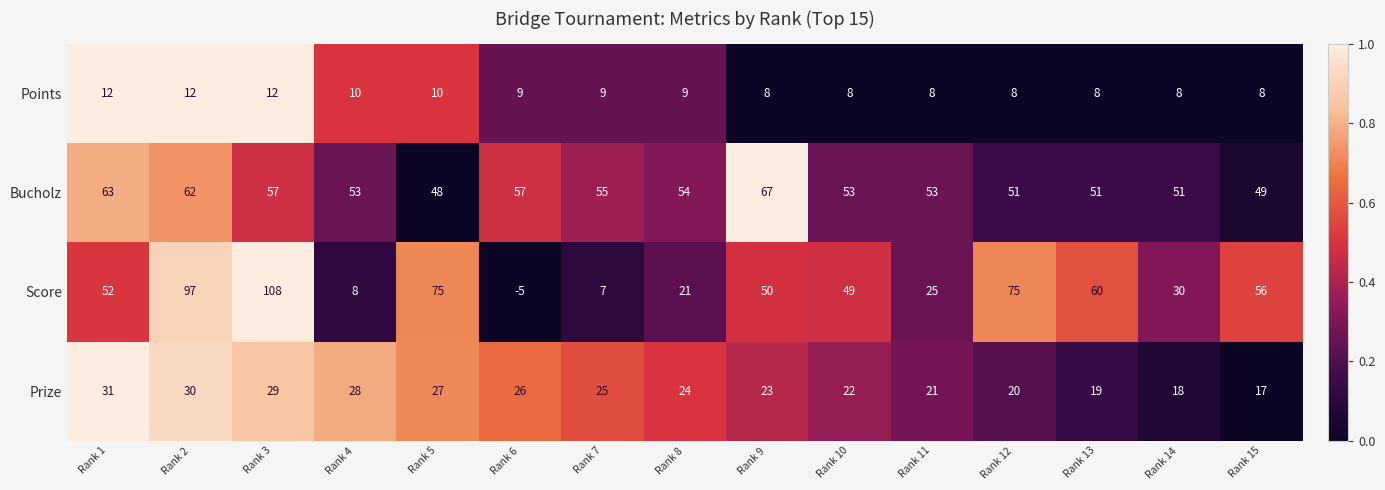

What value does the Score series have at Rank 11, to the nearest 5?

25